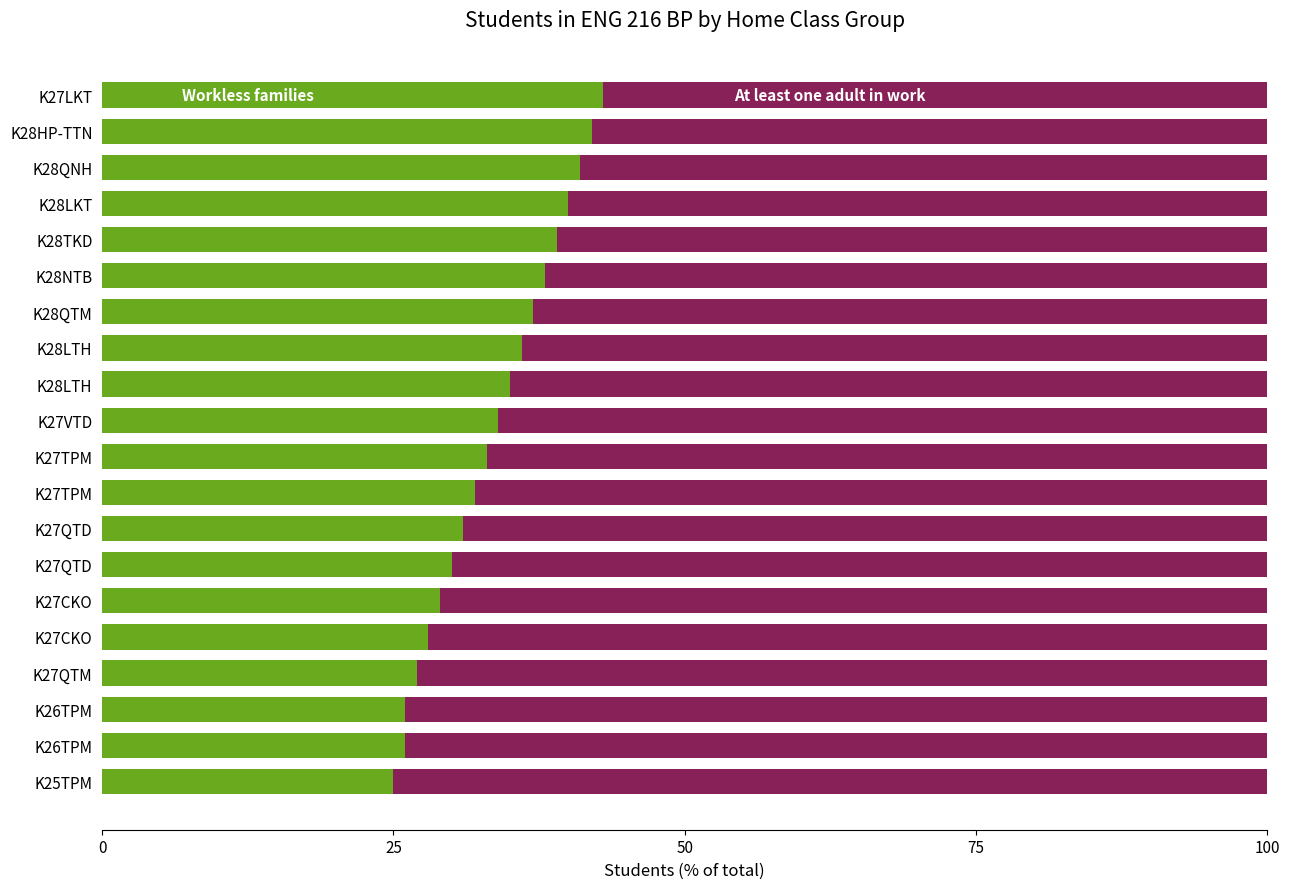

How many data points does each series have?

20